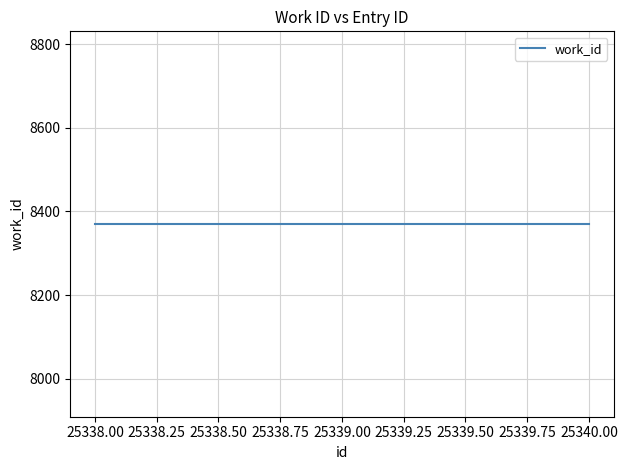

Between 8370 and 8370, which is larger?

8370